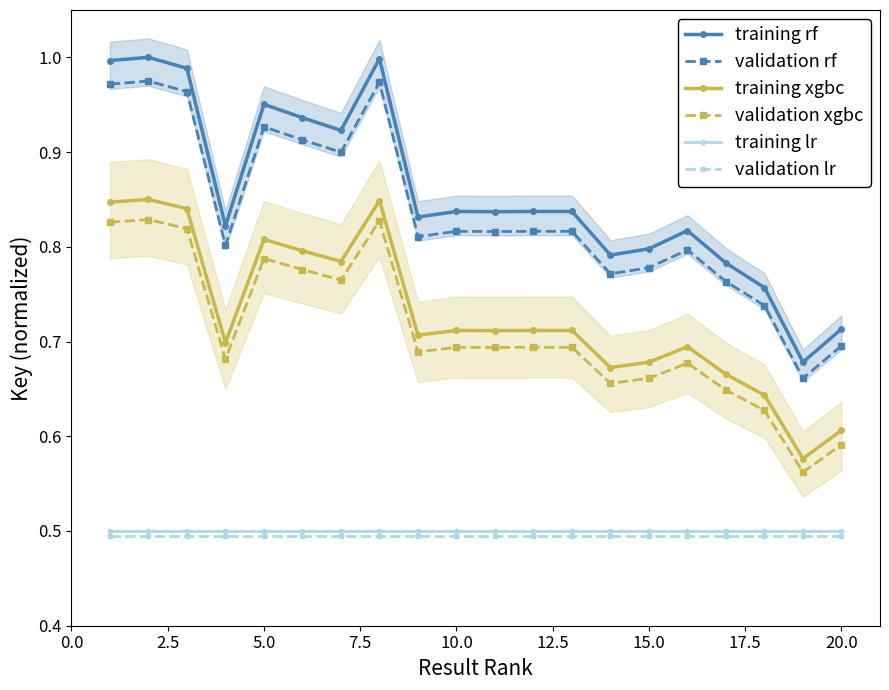

At how many categories does at least one series exceed 0?

20